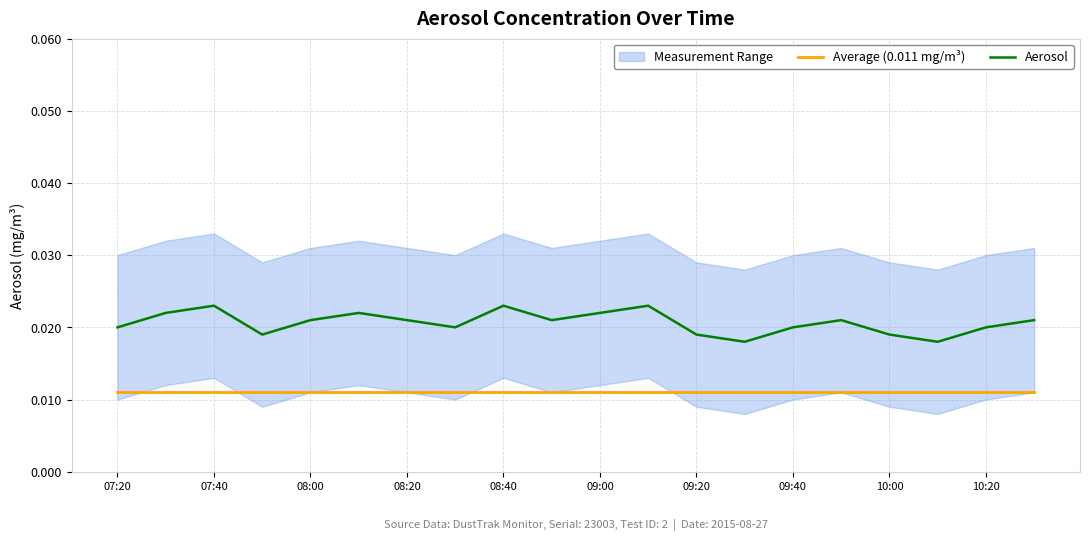

At which label is Average (0.011 mg/m³) closest to 0?

07:20